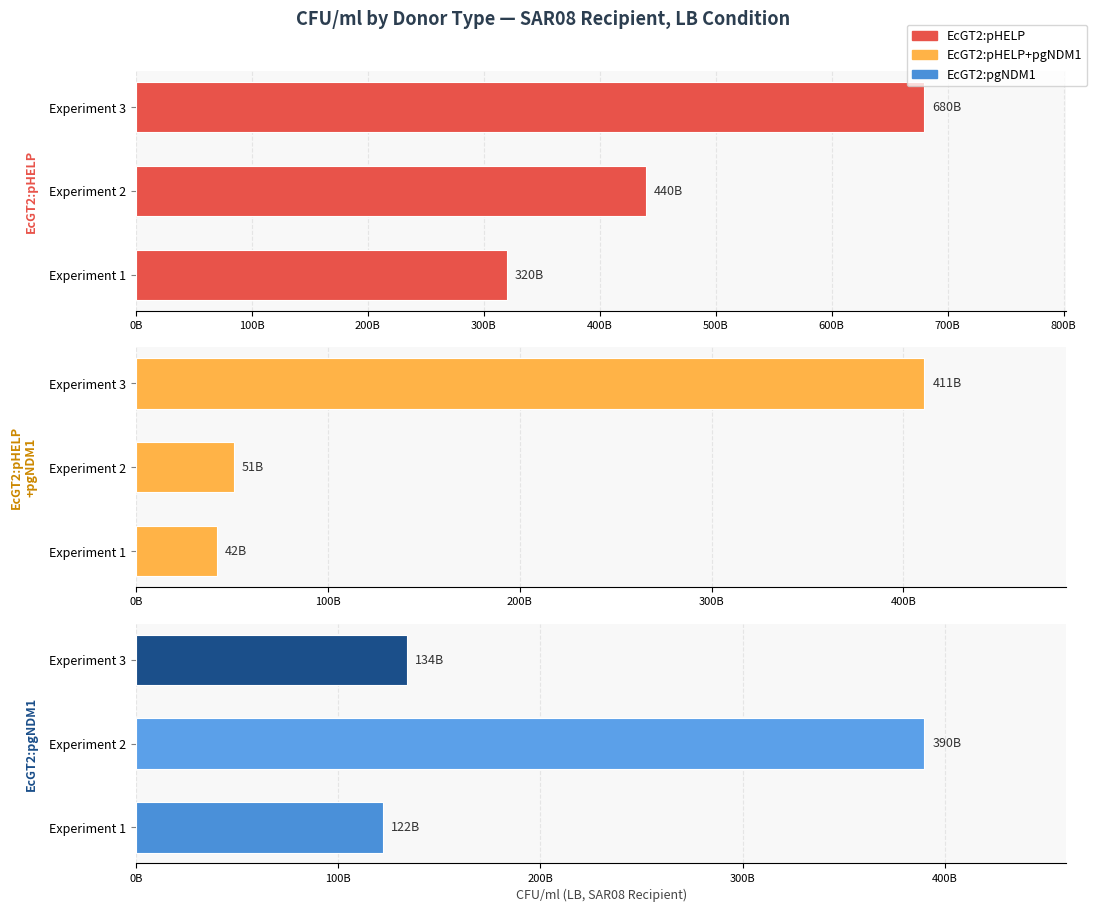

What are all the series names shown in the legend?

EcGT2:pHELP, EcGT2:pHELP+pgNDM1, EcGT2:pgNDM1